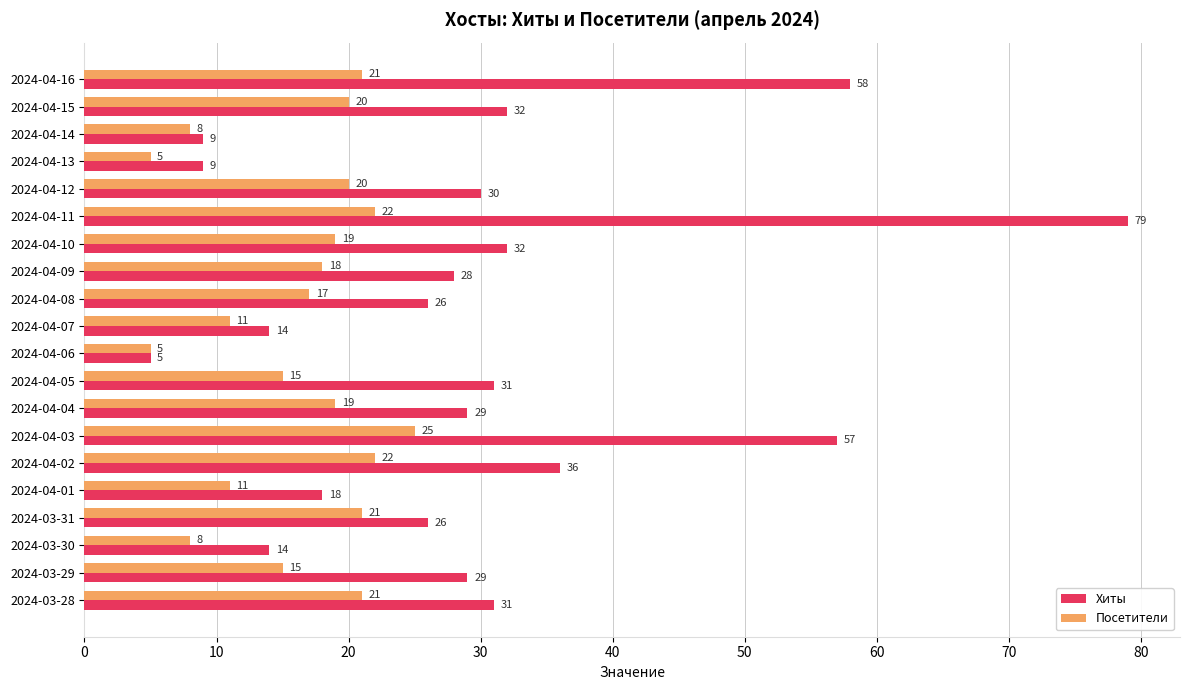

What is the total value across all series at 2024-04-03?

82